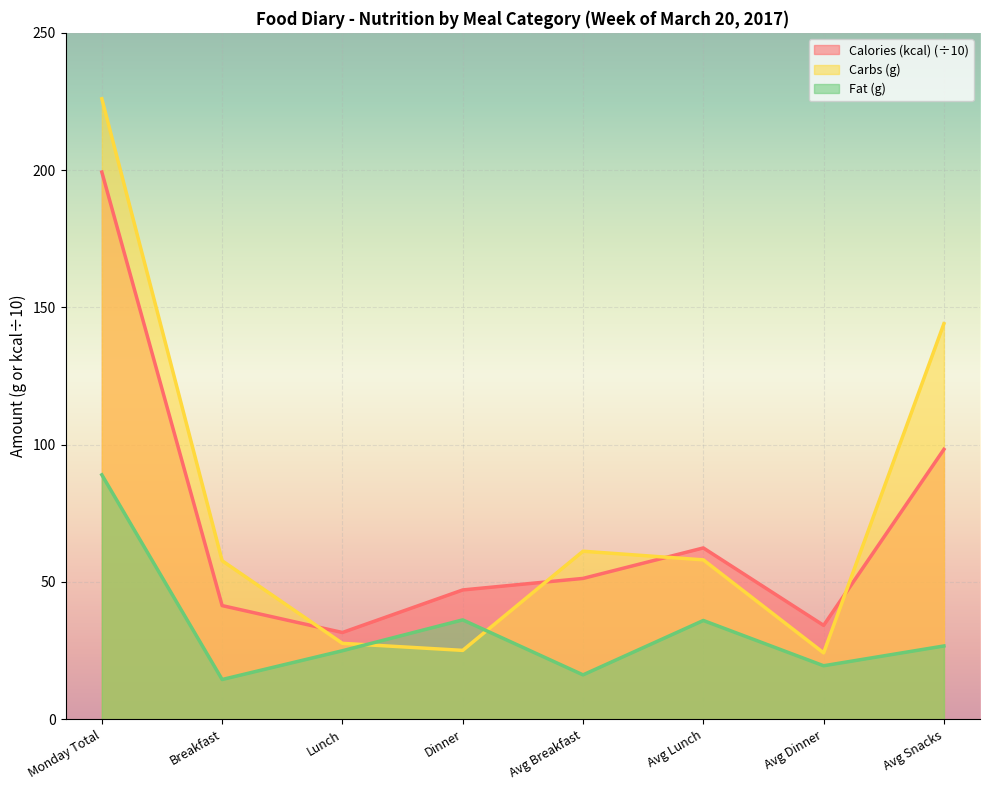

Where do Calories (kcal) and Carbs (g) first cross each other?

Breakfast and Lunch